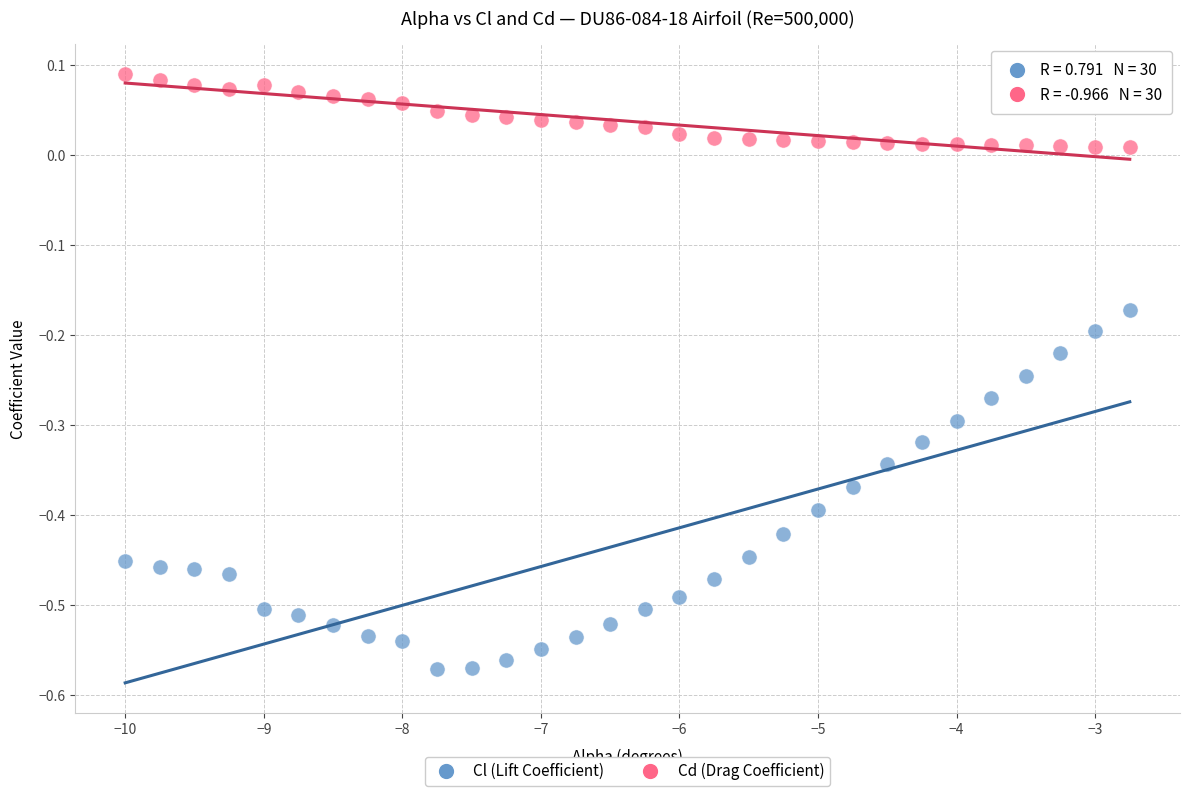

Across all data points, what is the range of Y values (max minus min)?

0.7